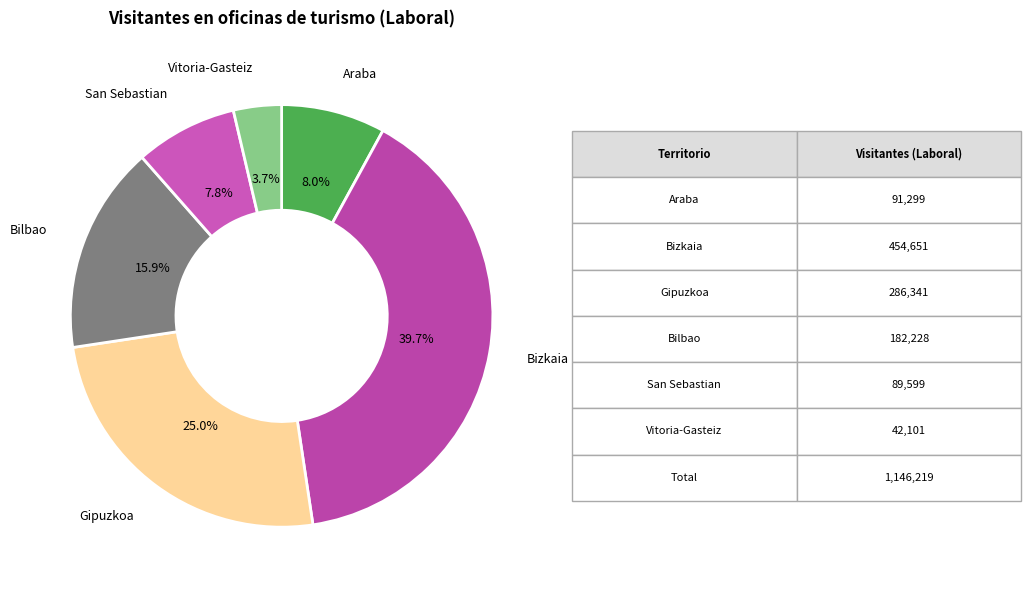

How many segments does this pie chart have?

6